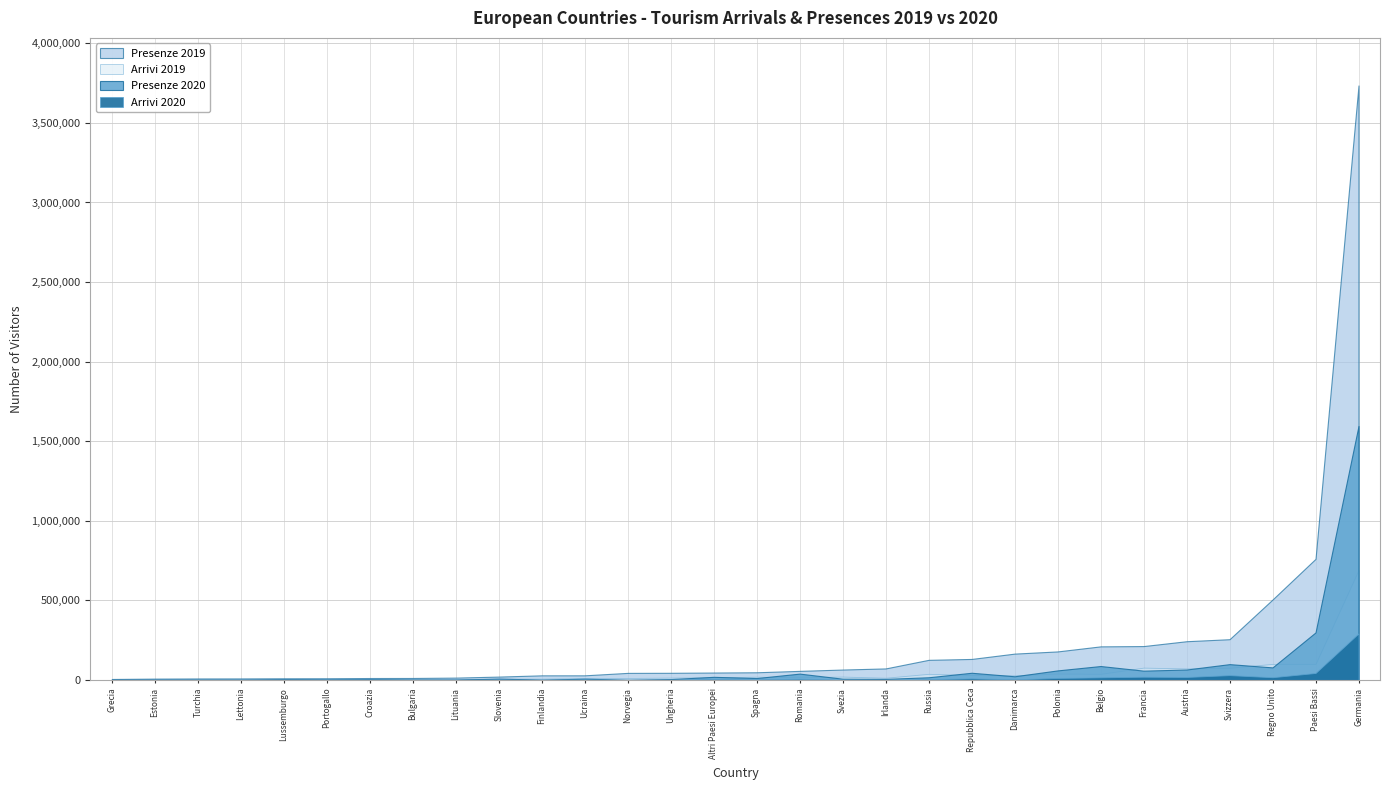

What are all the series names shown in the legend?

Arrivi 2020, Presenze 2020, Arrivi 2019, Presenze 2019